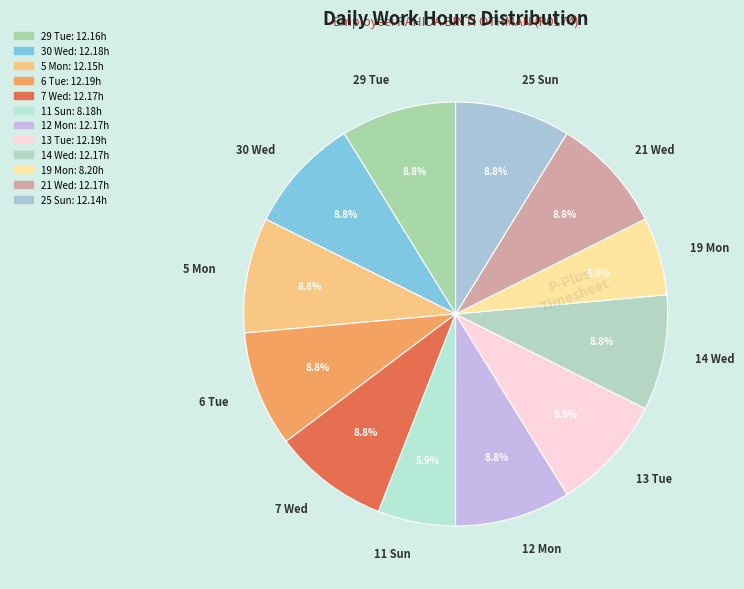

How much of the chart is everything except 21 Wed?

91.2%